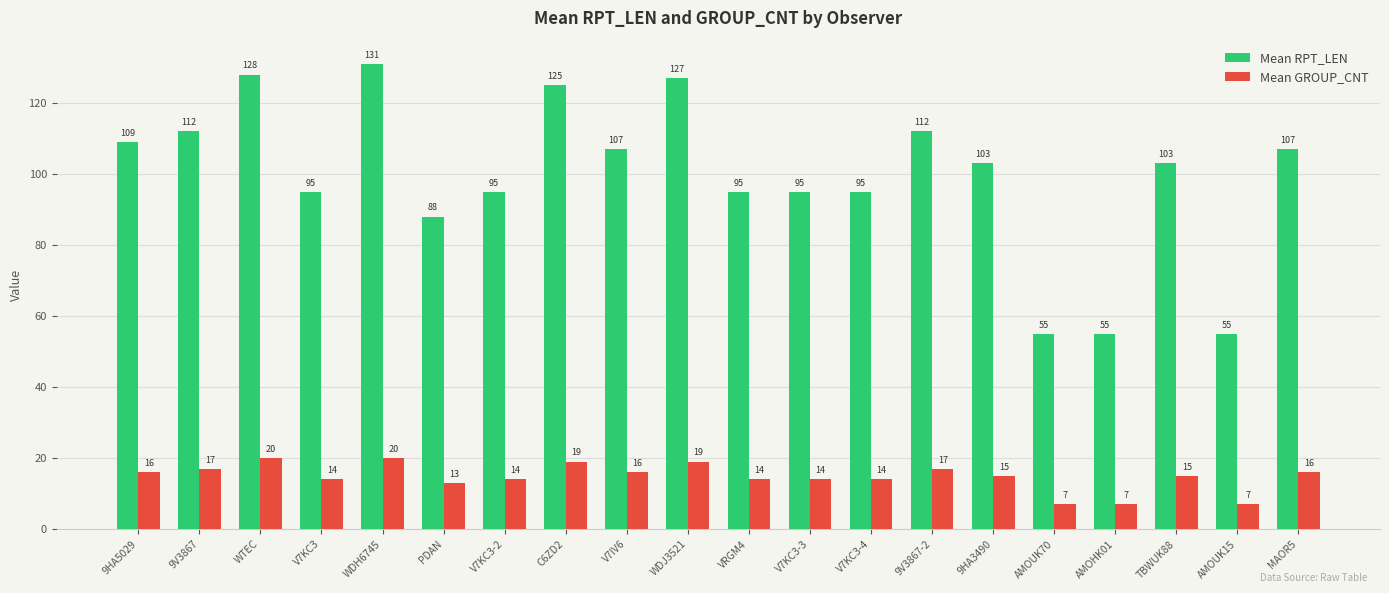

Reading right to left, what are all the values shown in this chart?

Mean RPT_LEN: 107	55	103	55	55	103	112	95	95	95	127	107	125	95	88	131	95	128	112	109
Mean GROUP_CNT: 16	7	15	7	7	15	17	14	14	14	19	16	19	14	13	20	14	20	17	16